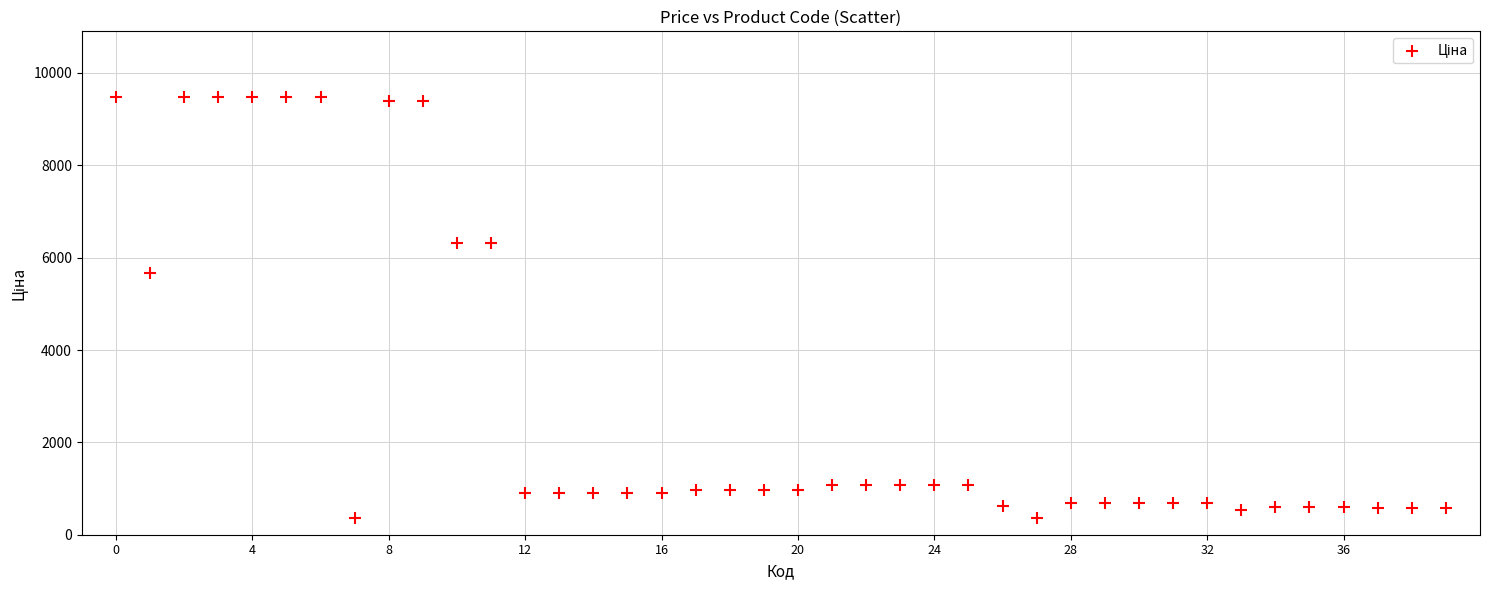

What is the range of Y values (max minus min)?

9120.2